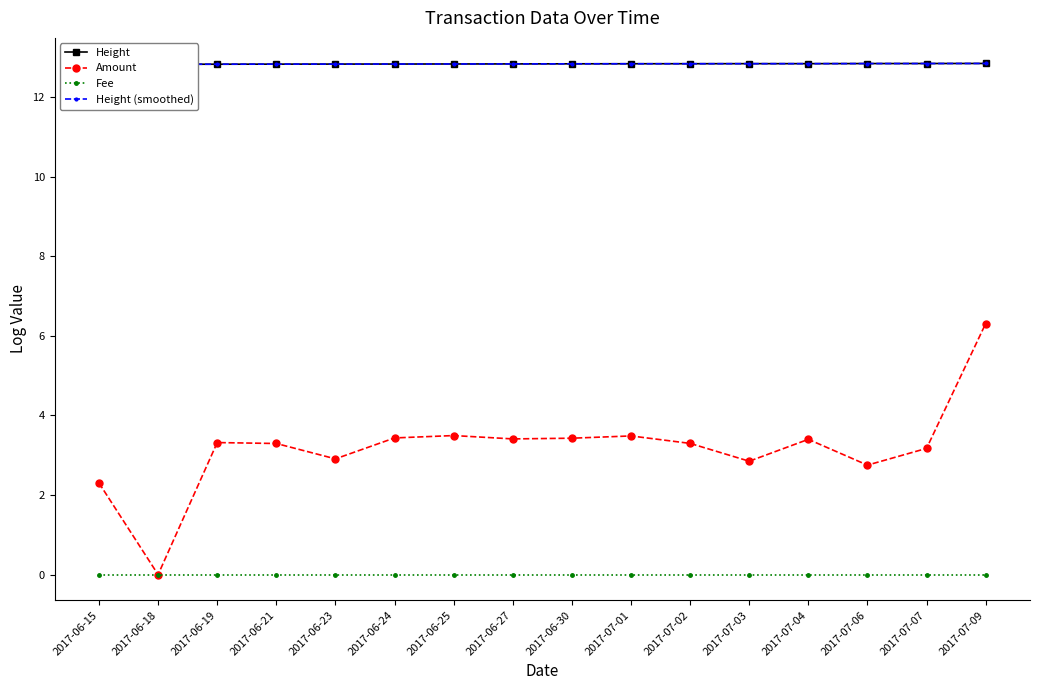

Which series has the largest total across all categories?

Height